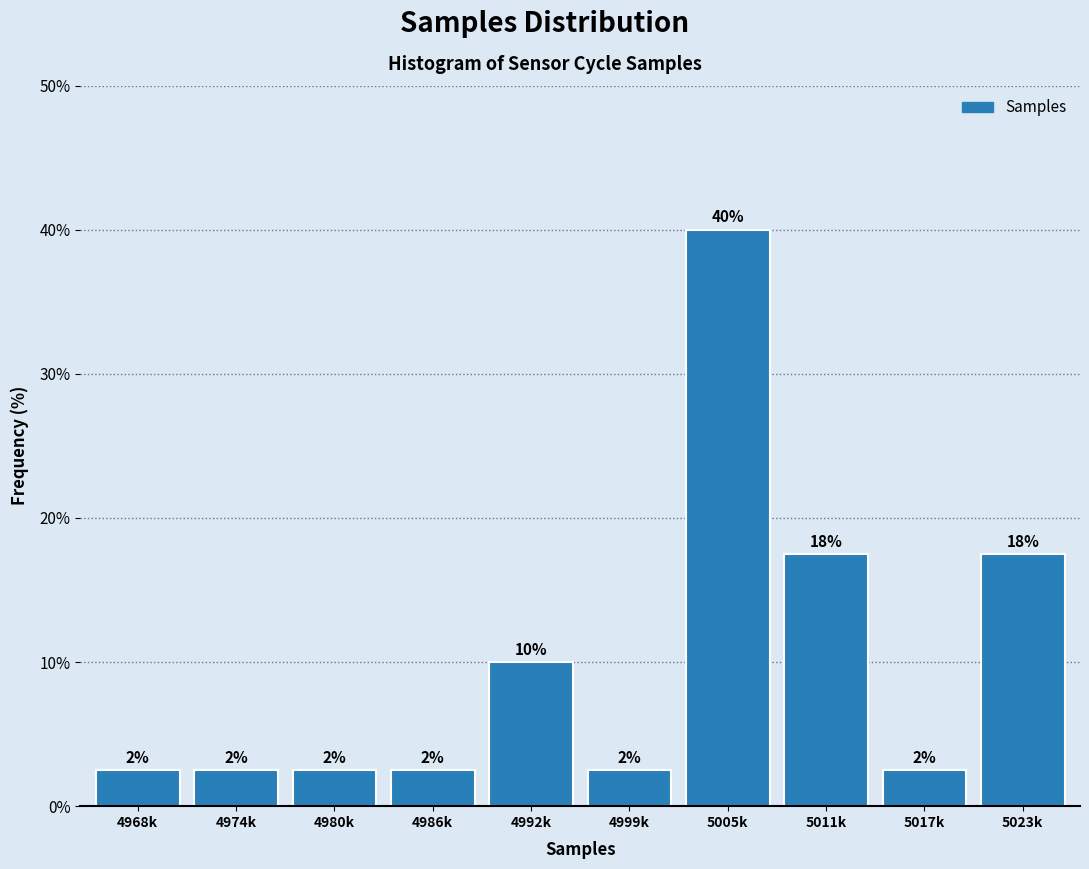

How many bars are there in total?

10